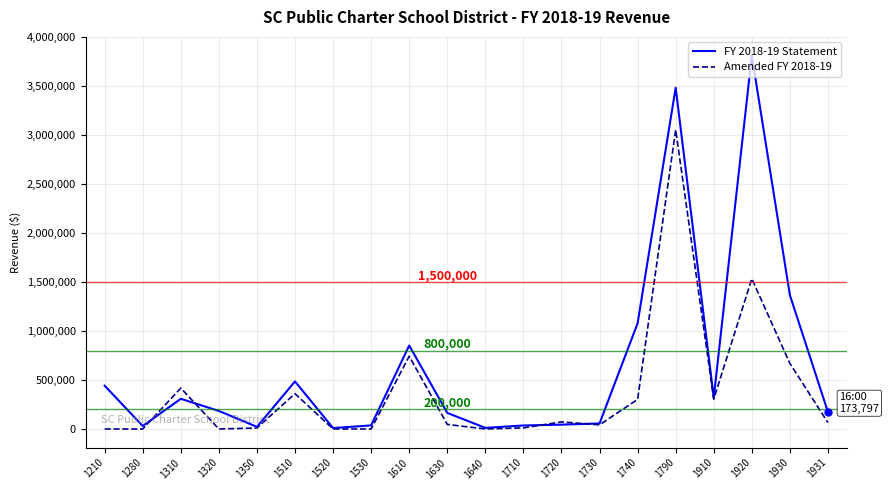

What is the total value across all series at 1930?

2038041